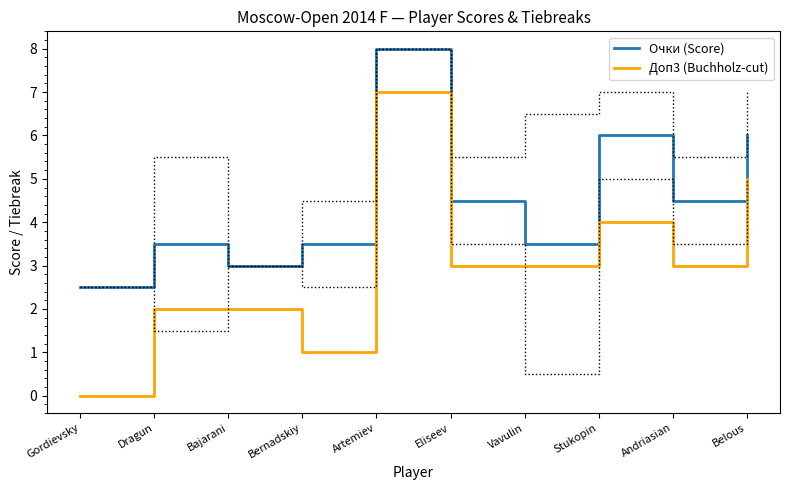

How many distinct data groups are displayed?

2